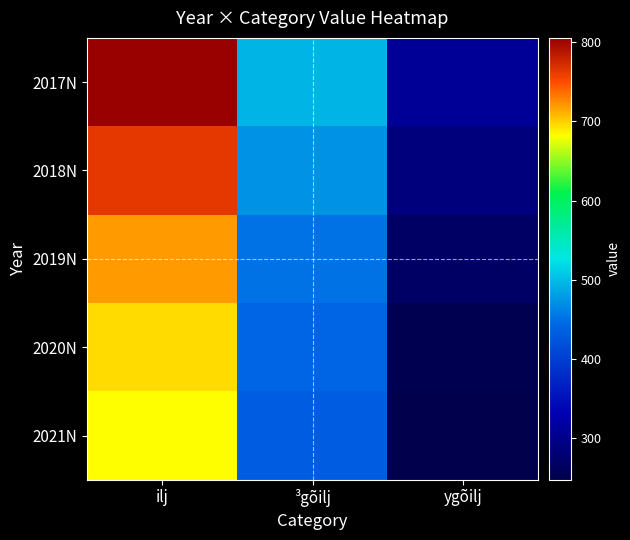

List the series in order of their peak value, lowest first.

2021N, 2020N, 2019N, 2018N, 2017N